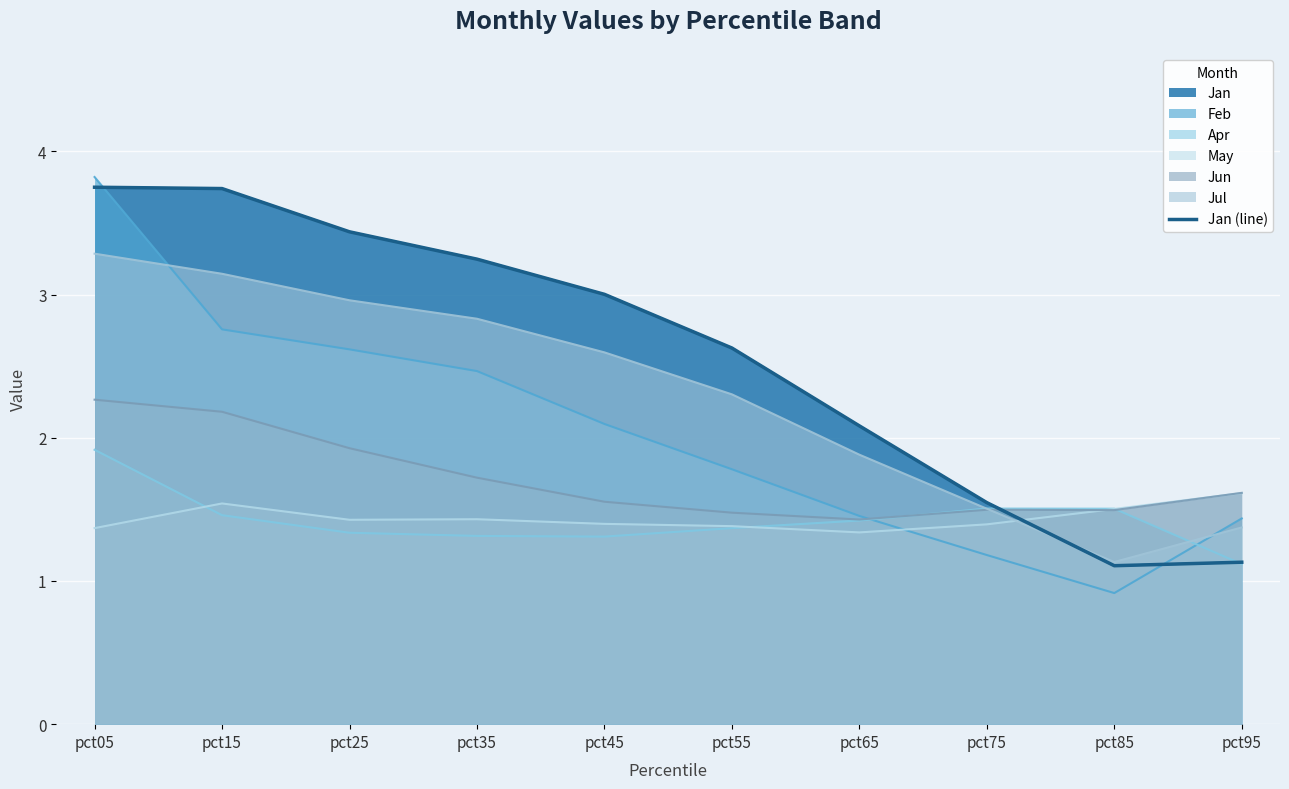

At which label is the value closest to 2?

pct65